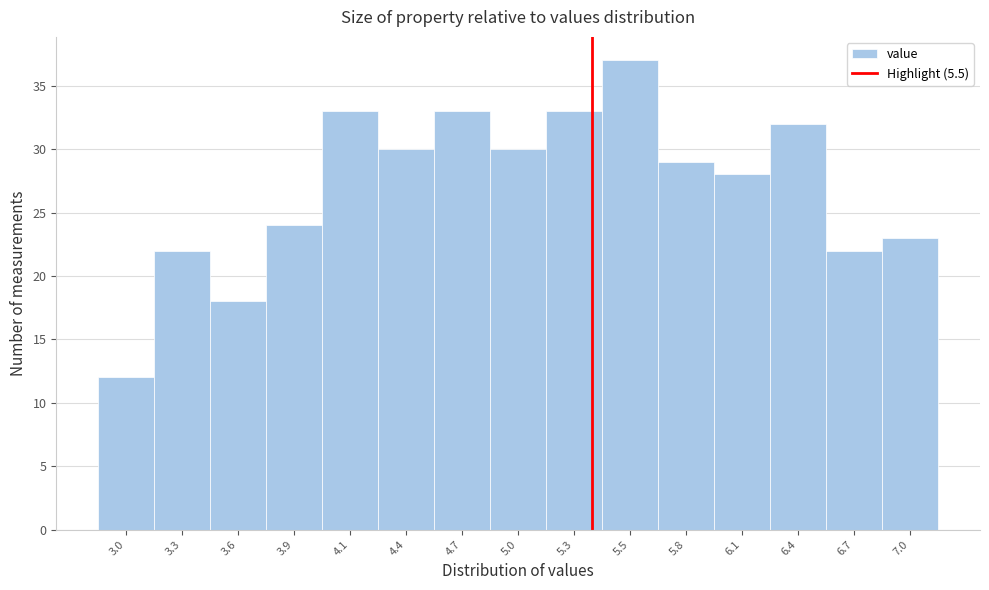

Reading left to right, transcribe all the data shown in this chart.

3.0=12	3.3=22	3.6=18	3.9=24	4.1=33	4.4=30	4.7=33	5.0=30	5.3=33	5.5=37	5.8=29	6.1=28	6.4=32	6.7=22	7.0=23